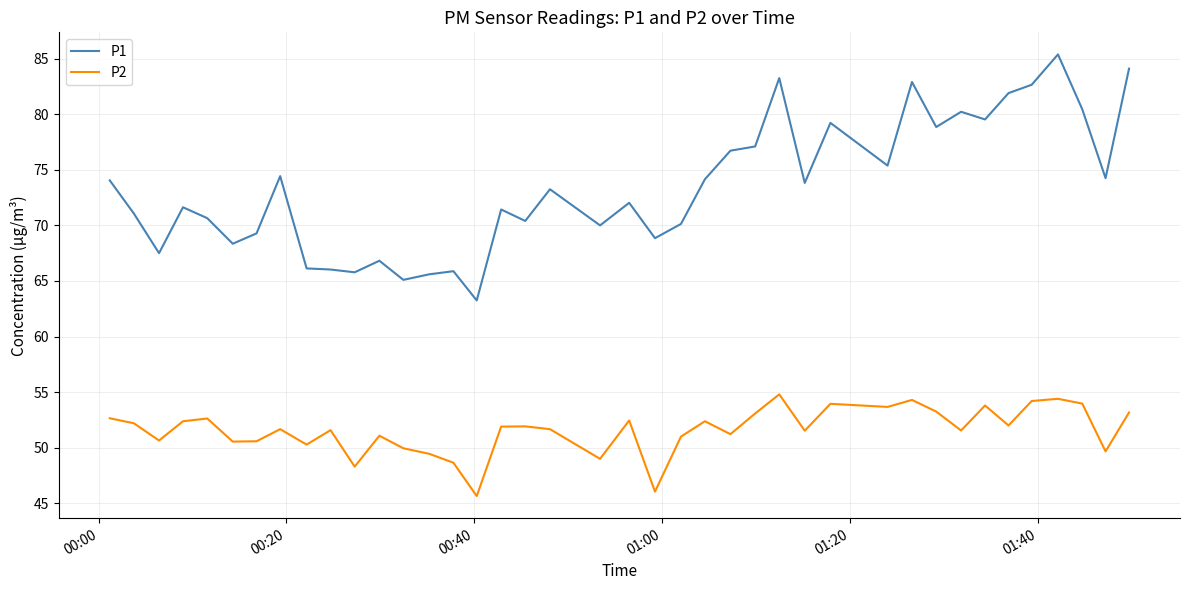

True or false: P1 and P2 cross at least once.

False